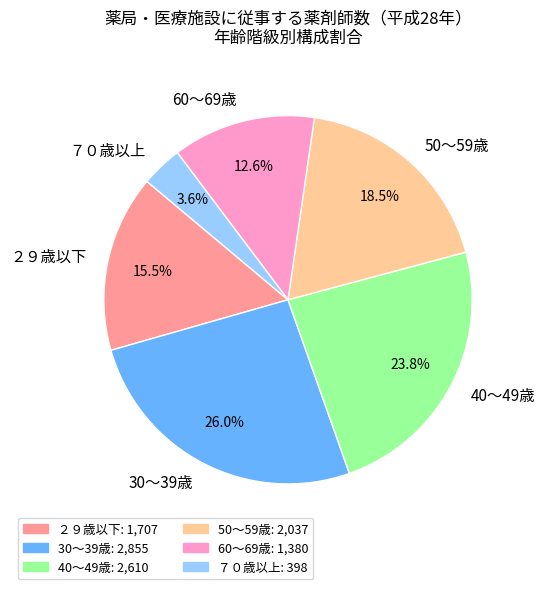

How many slices are in this pie chart?

6